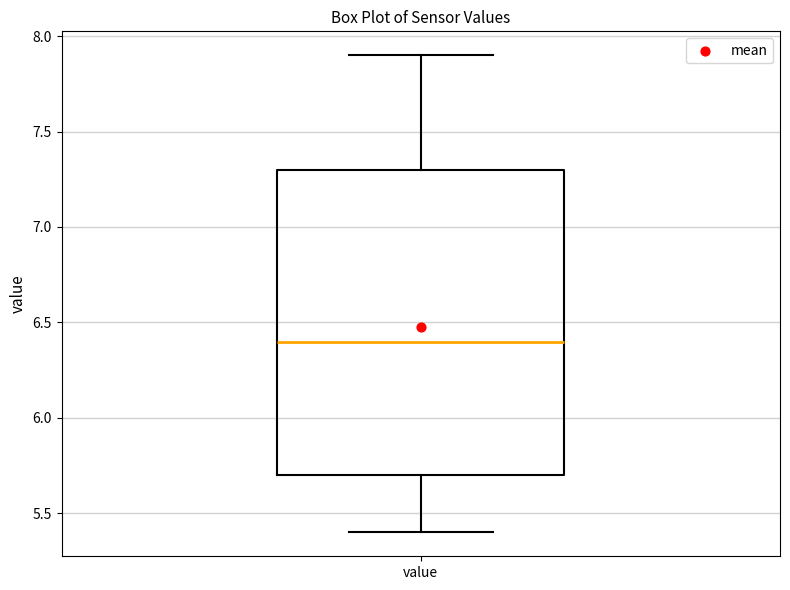

Read this box plot against the y-axis: the position of the median line, the range covered by the box, and the ends of both whiskers. The values are not printed on the chart, so give them approximately, as read against the axis.

median 6.4, box 5.7 to 7.3, whiskers 5.4 to 7.9